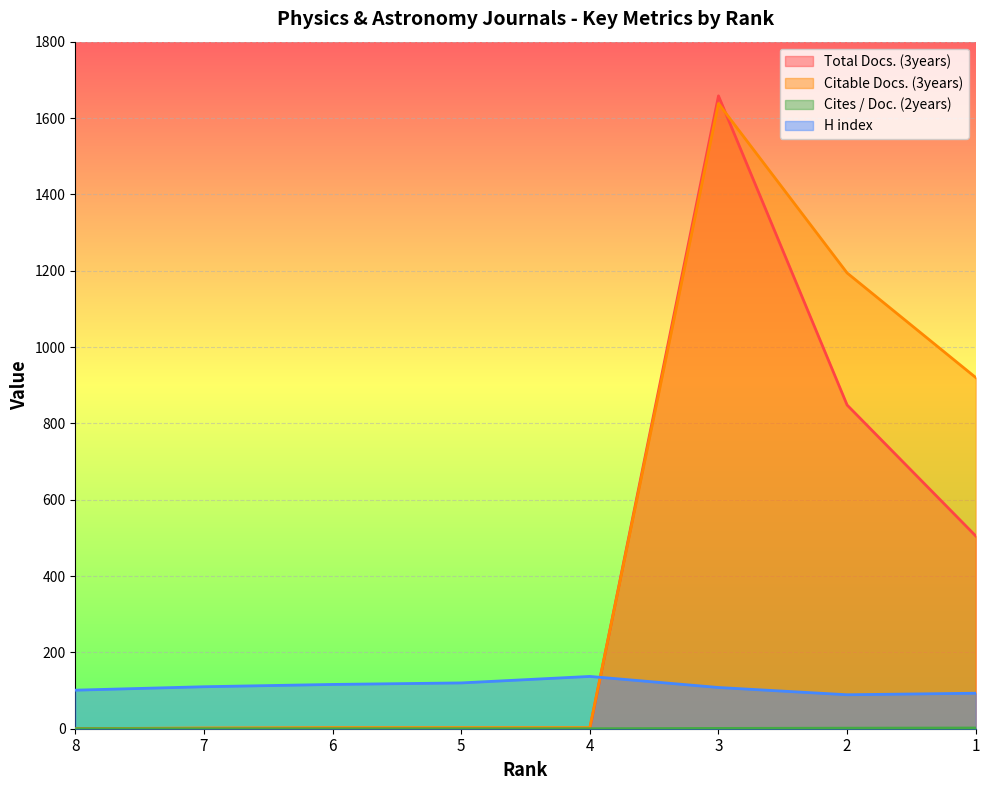

True or false: Cites / Doc. (2years) has a value of 2.3 at 2.

False